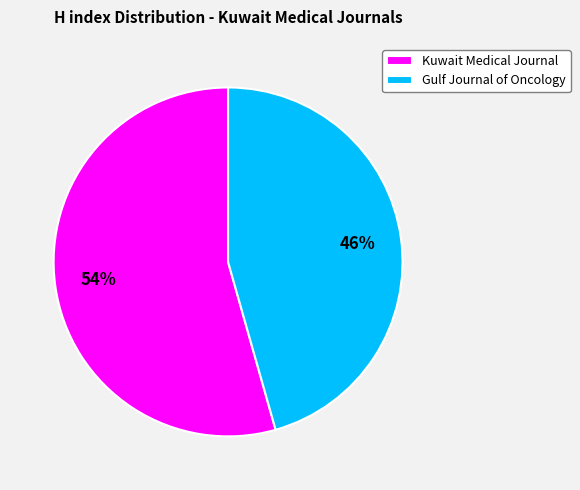

Is it true that Kuwait Medical Journal is 54% of the pie?

True